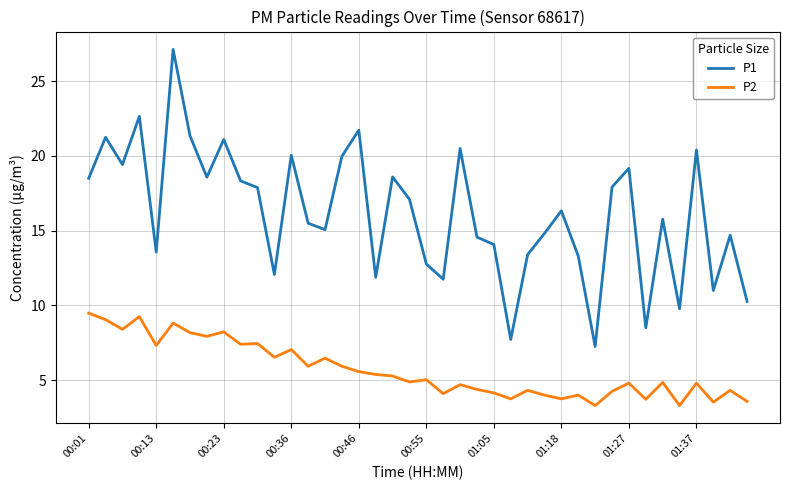

Which series has the largest range (max minus min)?

P1